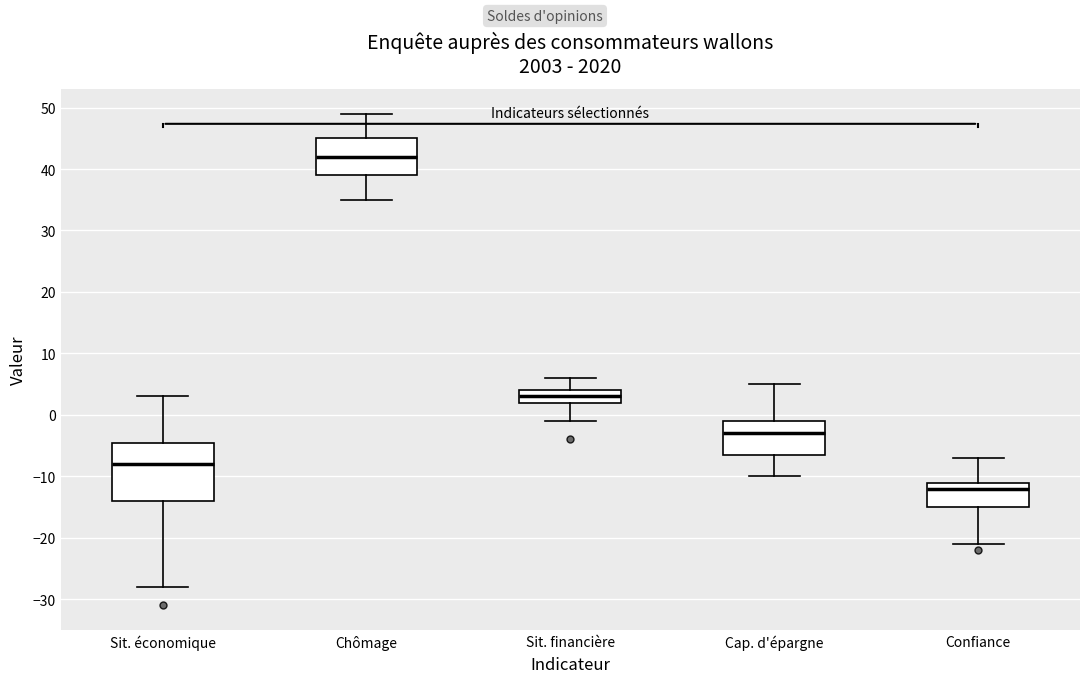

Where is the upper edge of the box for Cap. d'épargne on the y-axis? The values are not printed on the chart, so give them approximately, as read against the axis.

-1